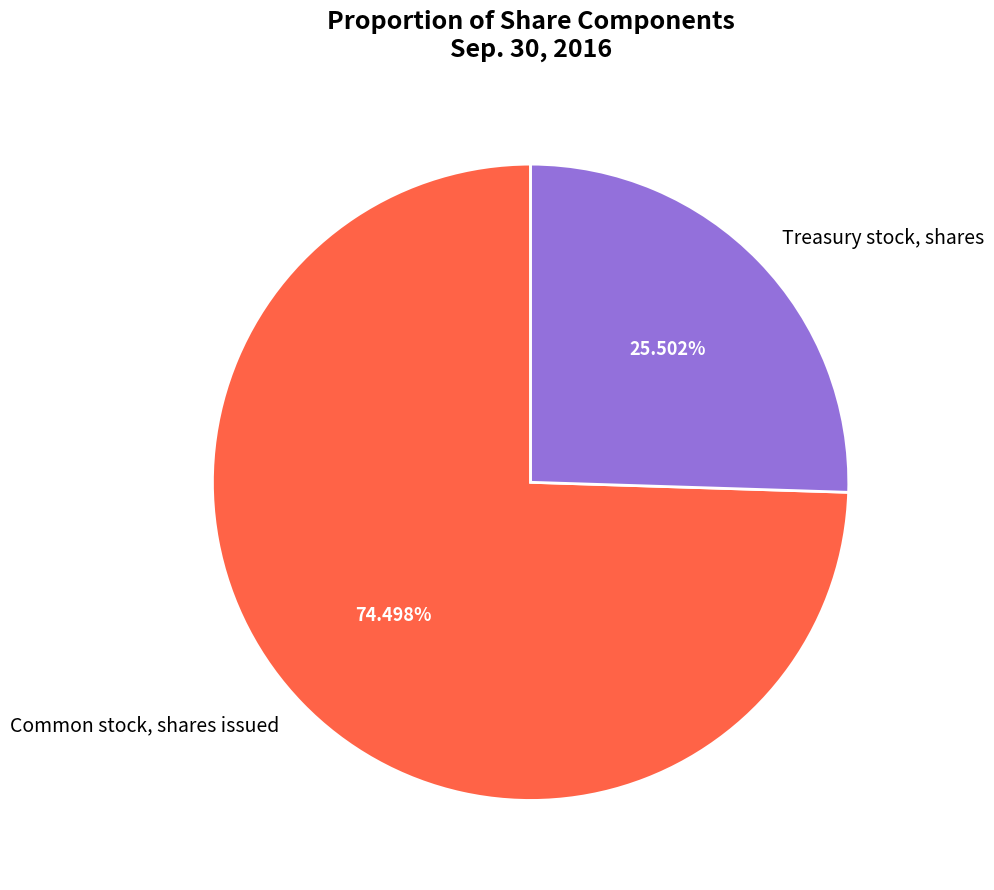

How many segments does this pie chart have?

2